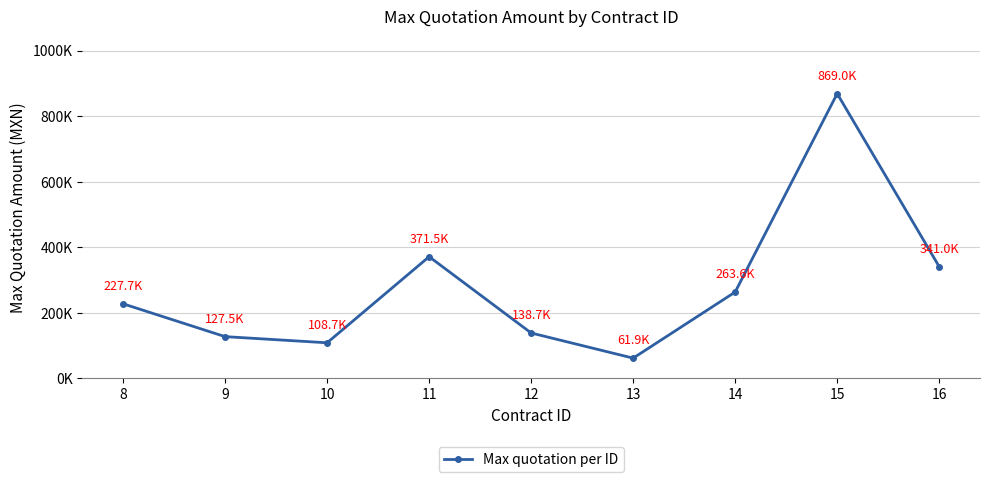

Reading left to right, list all the values displayed in this chart.

227668.0	127535.7	108740.0	371459.8	138680.5	61903.6	263618.1	869000.0	341000.0